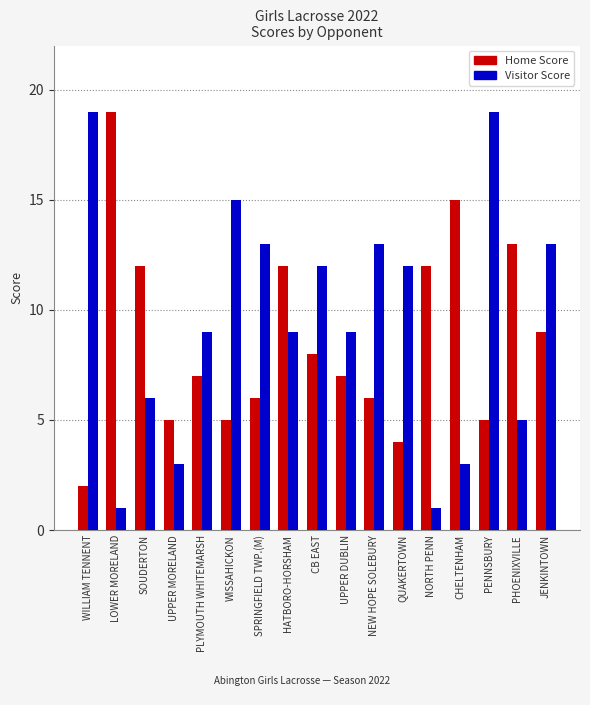

How many distinct data groups are displayed?

2